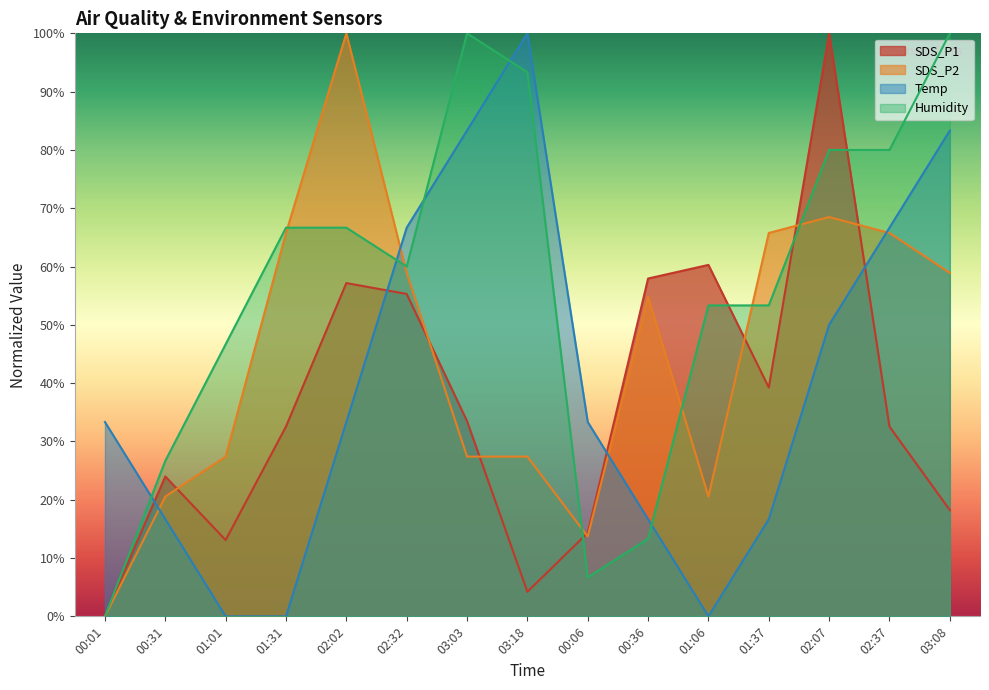

Reading left to right, what are all the values shown in this chart?

SDS_P1: 00:01=0.0	00:31=24.0	01:01=13.1	01:31=32.6	02:02=57.2	02:32=55.3	03:03=33.5	03:18=4.2	00:06=14.3	00:36=57.9	01:06=60.3	01:37=39.3	02:07=100.0	02:37=32.6	03:08=18.2
SDS_P2: 00:01=0.0	00:31=20.5	01:01=27.4	01:31=65.8	02:02=100.0	02:32=58.9	03:03=27.4	03:18=27.4	00:06=13.7	00:36=54.8	01:06=20.5	01:37=65.8	02:07=68.5	02:37=65.8	03:08=58.9
Temp: 00:01=33.3	00:31=16.7	01:01=0.0	01:31=0.0	02:02=33.3	02:32=66.7	03:03=83.3	03:18=100.0	00:06=33.3	00:36=16.7	01:06=0.0	01:37=16.7	02:07=50.0	02:37=66.7	03:08=83.3
Humidity: 00:01=0.0	00:31=26.7	01:01=46.7	01:31=66.7	02:02=66.7	02:32=60.0	03:03=100.0	03:18=93.3	00:06=6.7	00:36=13.3	01:06=53.3	01:37=53.3	02:07=80.0	02:37=80.0	03:08=100.0